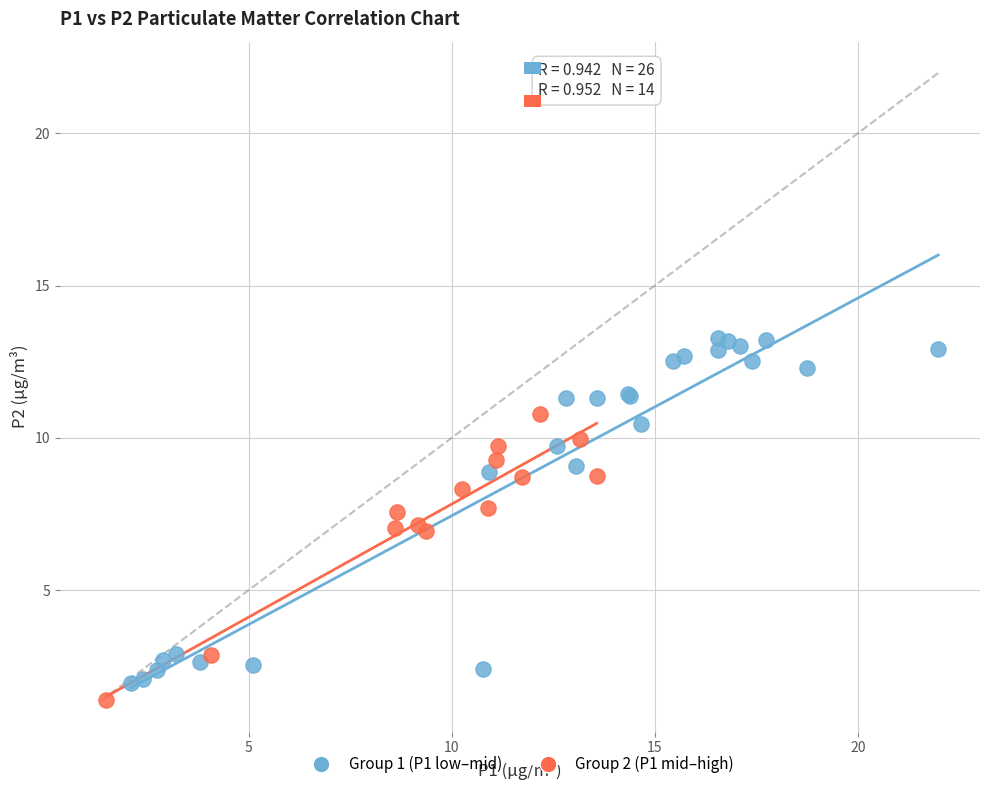

Which series has the widest spread of Y values?

Group 1 (P1 low–mid)